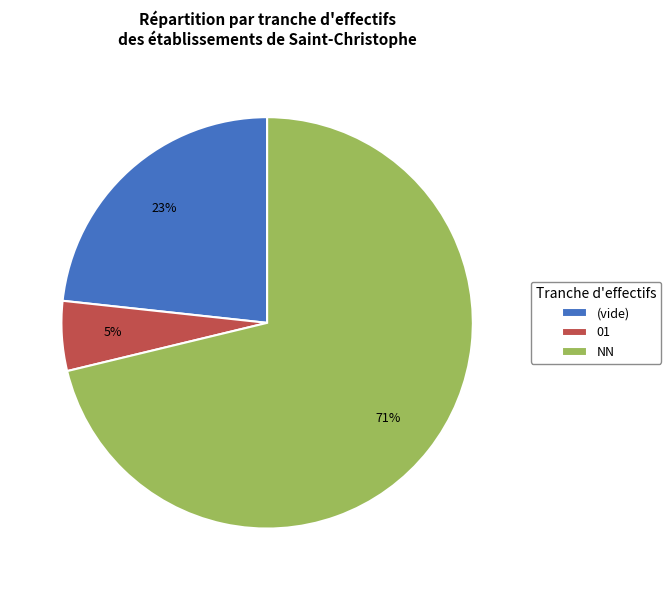

True or false: 01 accounts for 1% of the total.

False